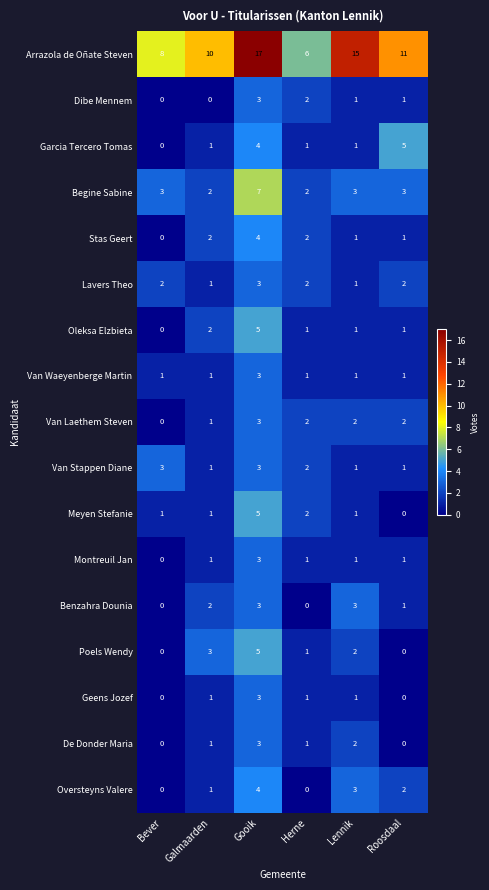

How many Oversteyns Valere values are between 0 and 3?

5